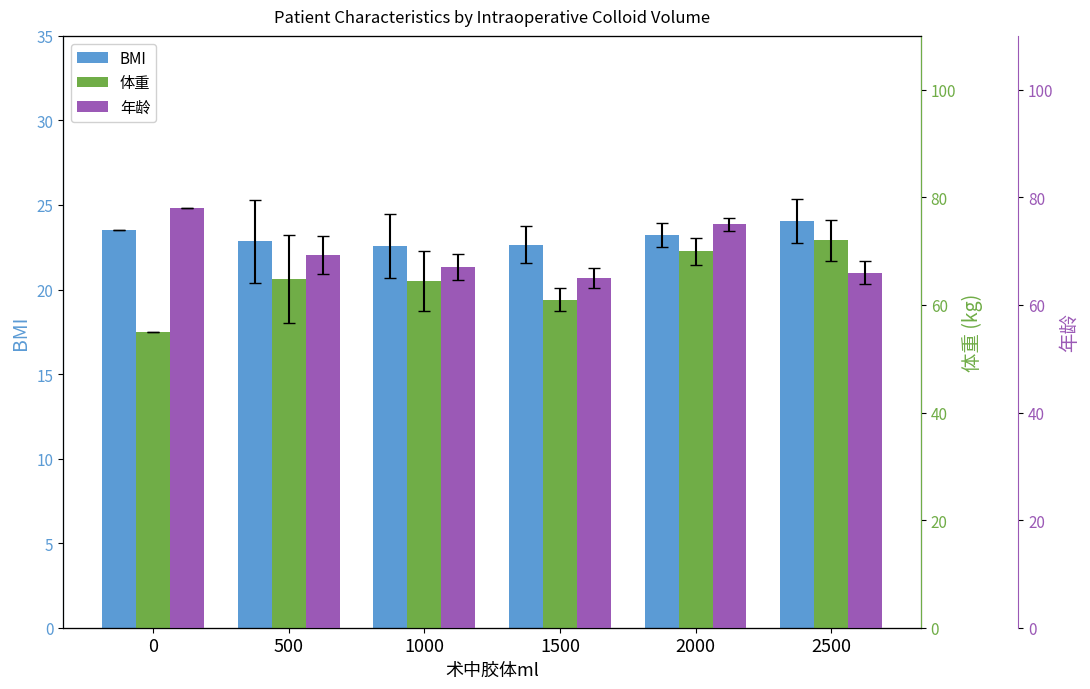

What is the sum of all 体重 values?

387.3